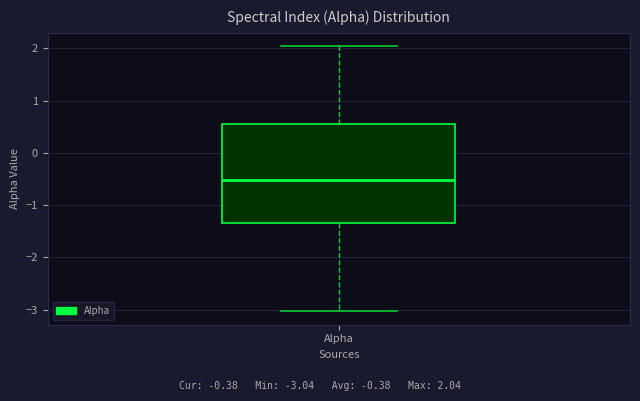

Where is the lower edge of the box for Alpha on the y-axis? The values are not printed on the chart, so give them approximately, as read against the axis.

-1.4